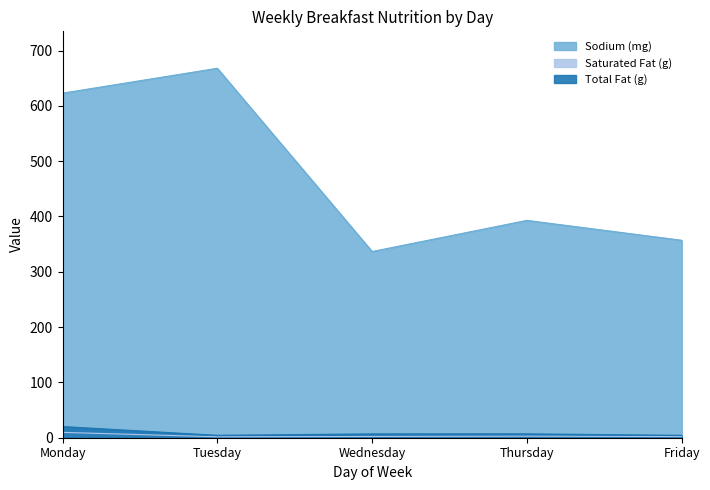

Which has a higher value, Wednesday or Thursday?

Thursday